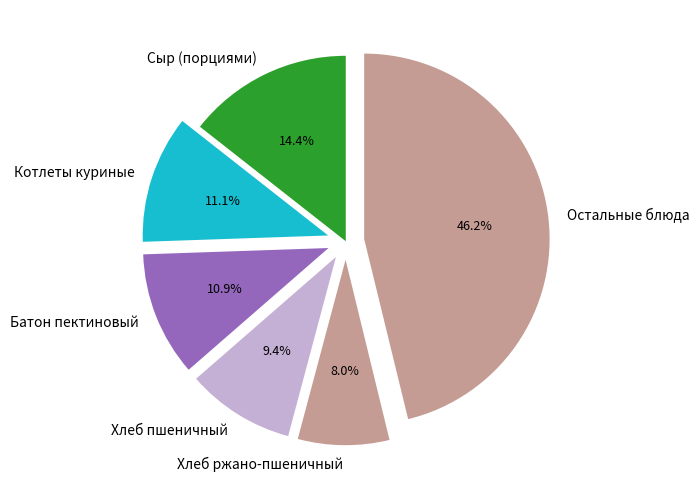

Which slice is the smallest?

Хлеб ржано-пшеничный